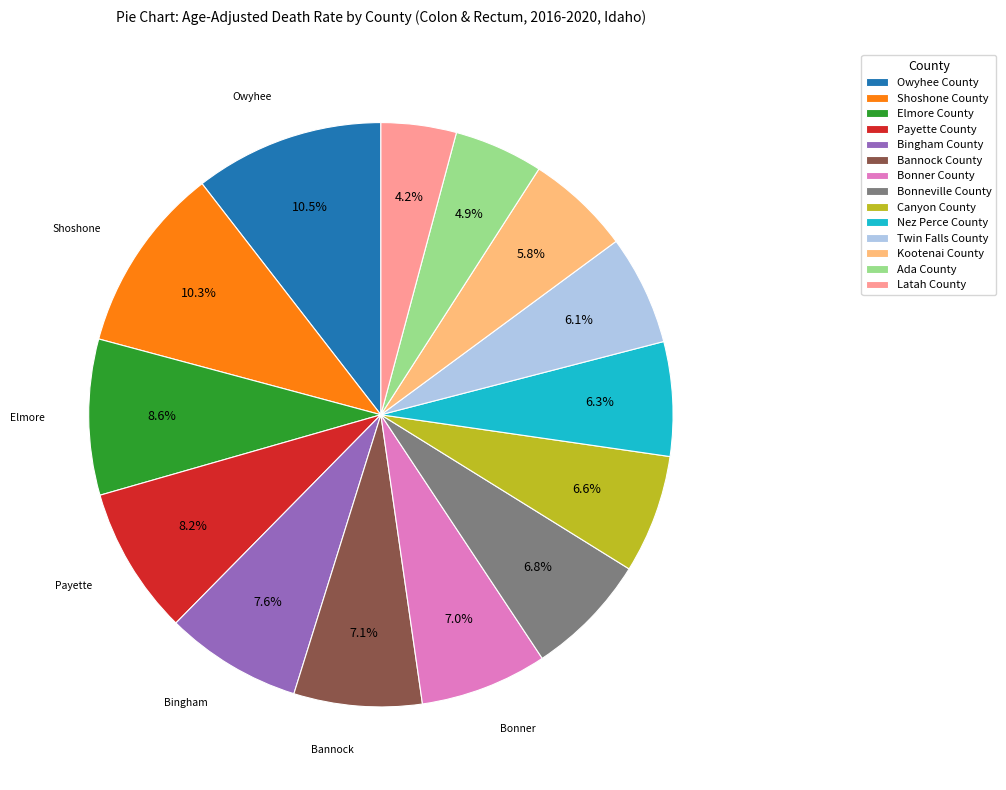

Do Bannock County and Owyhee County together represent more than half of the pie?

No